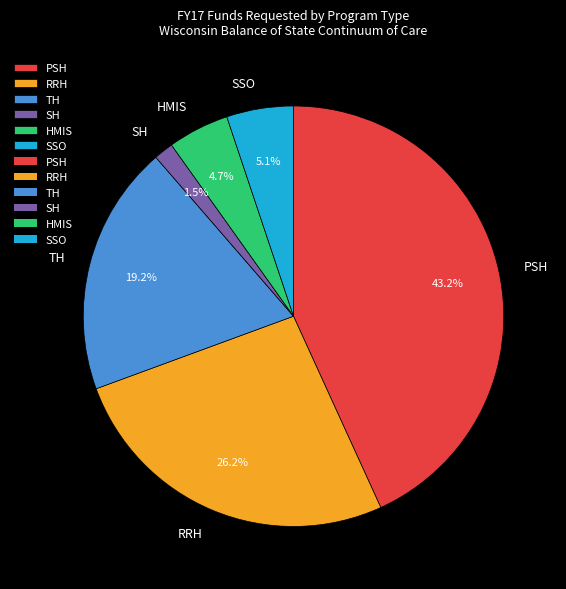

How many slices are in this pie chart?

6